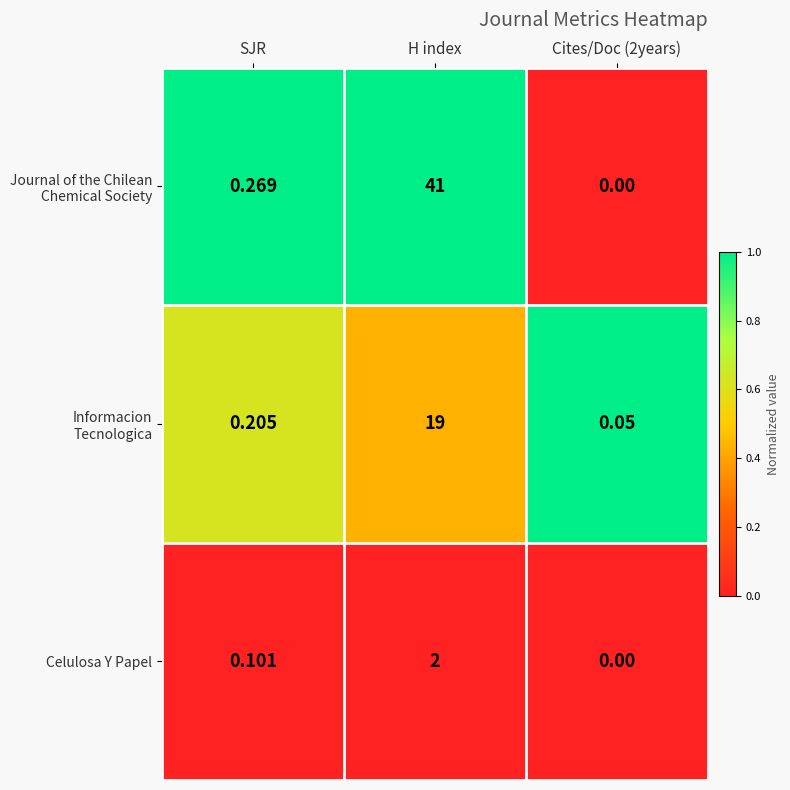

How many data points does each series have?

3